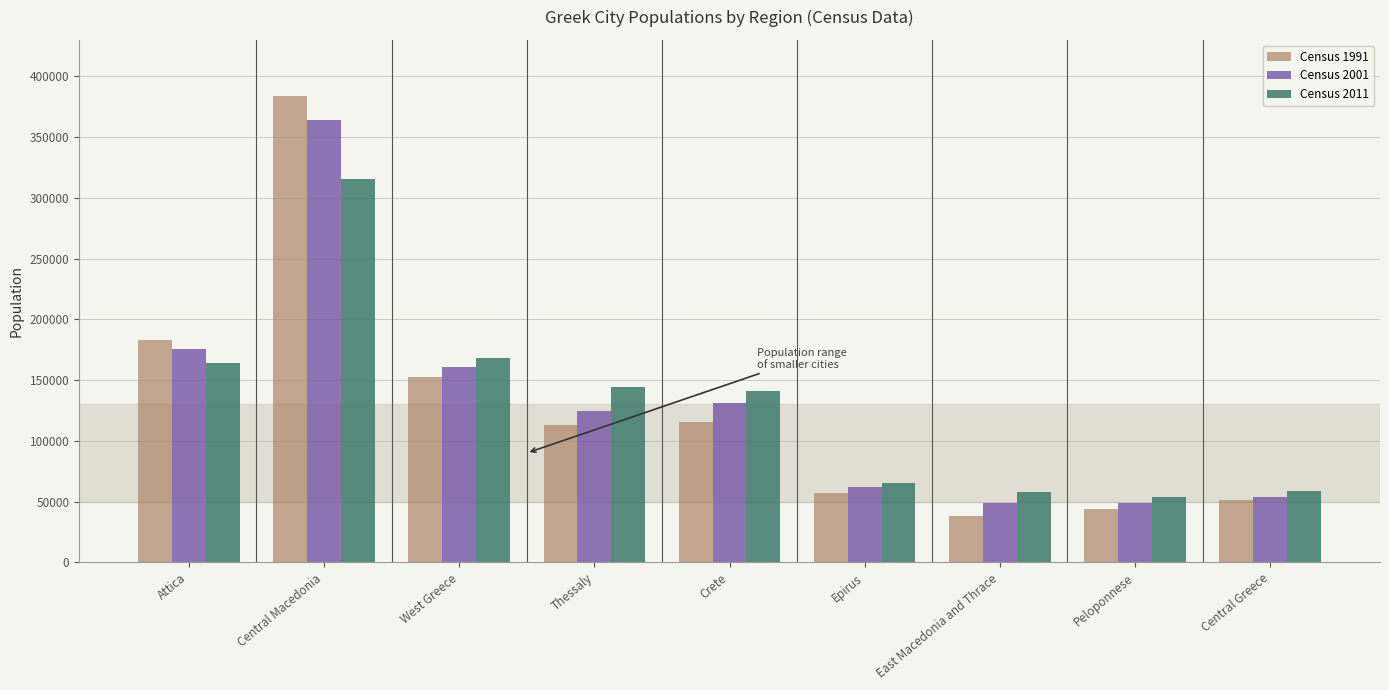

Read the Census 2011 value at Epirus.

65574